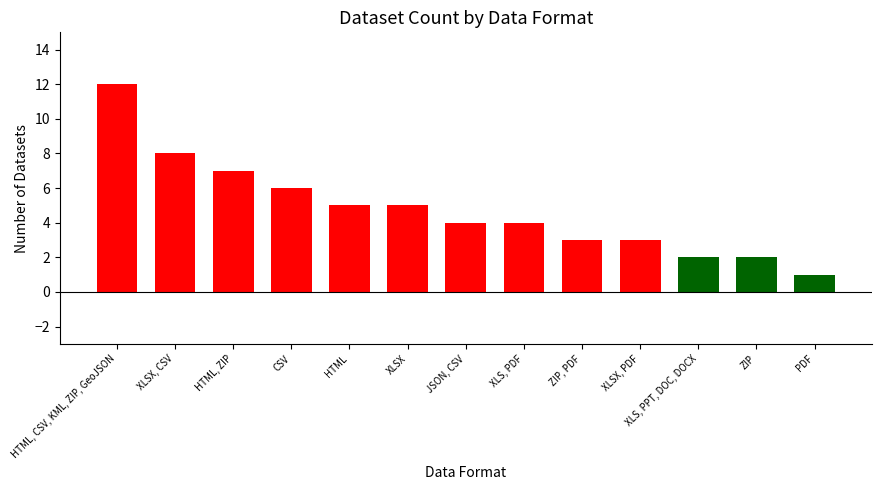

Are the bars grouped side by side (vs. stacked)?

No